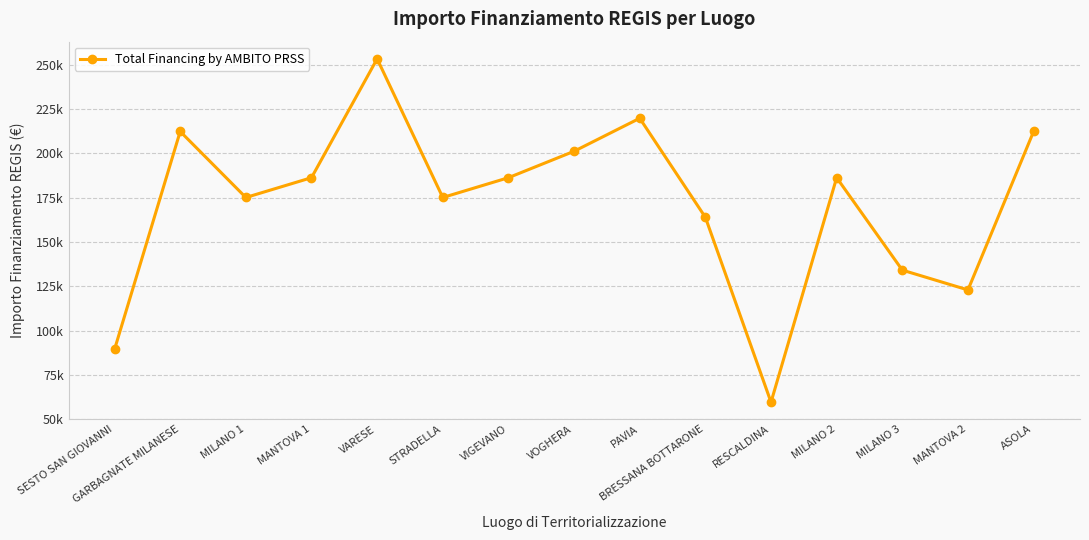

What is the difference between the maximum and minimum values?

193742.4